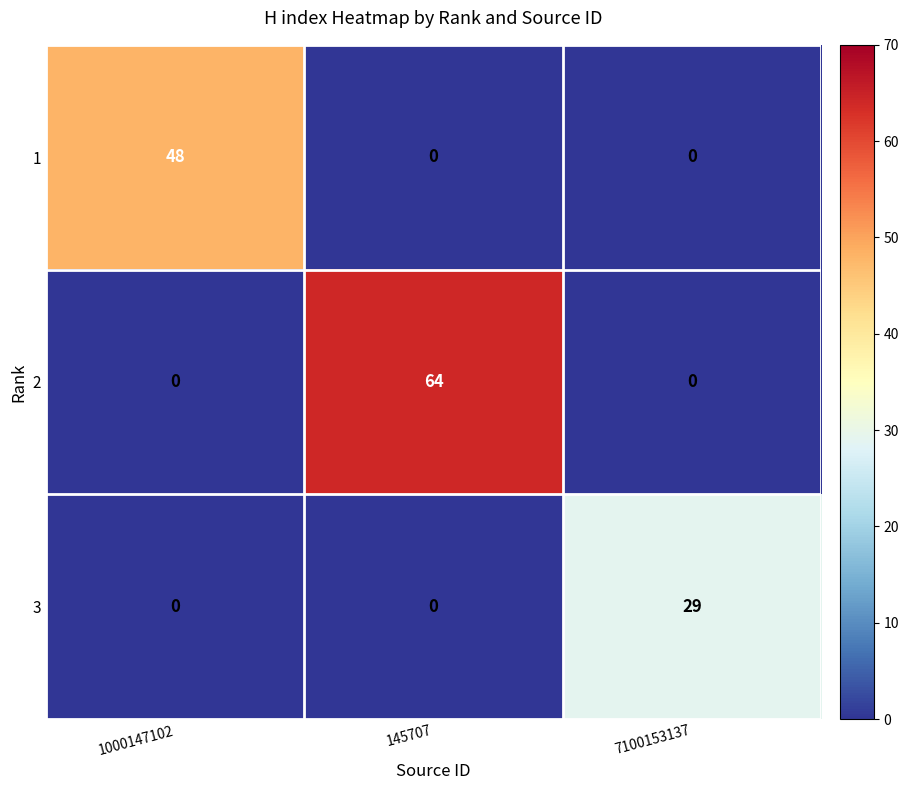

How many 1 values are between 0 and 48?

3